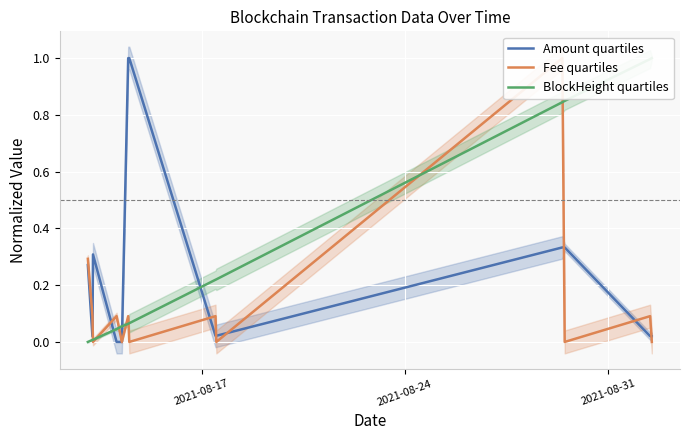

How many values in the Fee quartiles series exceed 0?

7